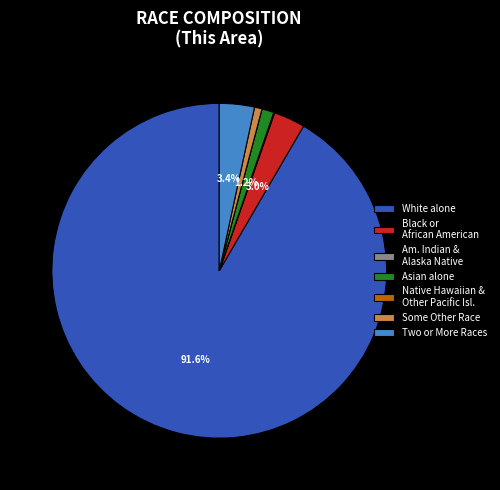

What is the largest slice in the pie chart?

White alone